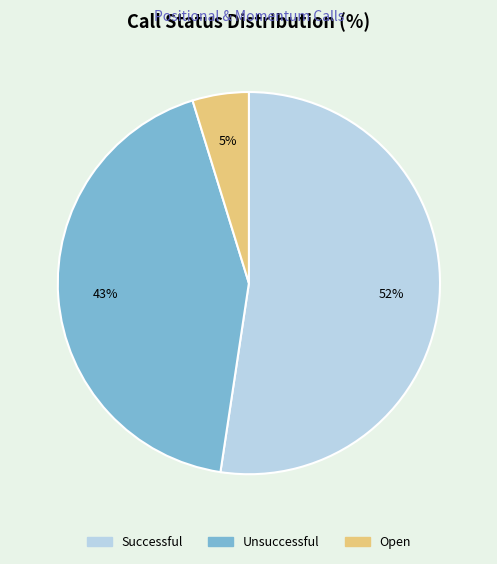

The Open slice represents 5% of the pie. True or false?

True